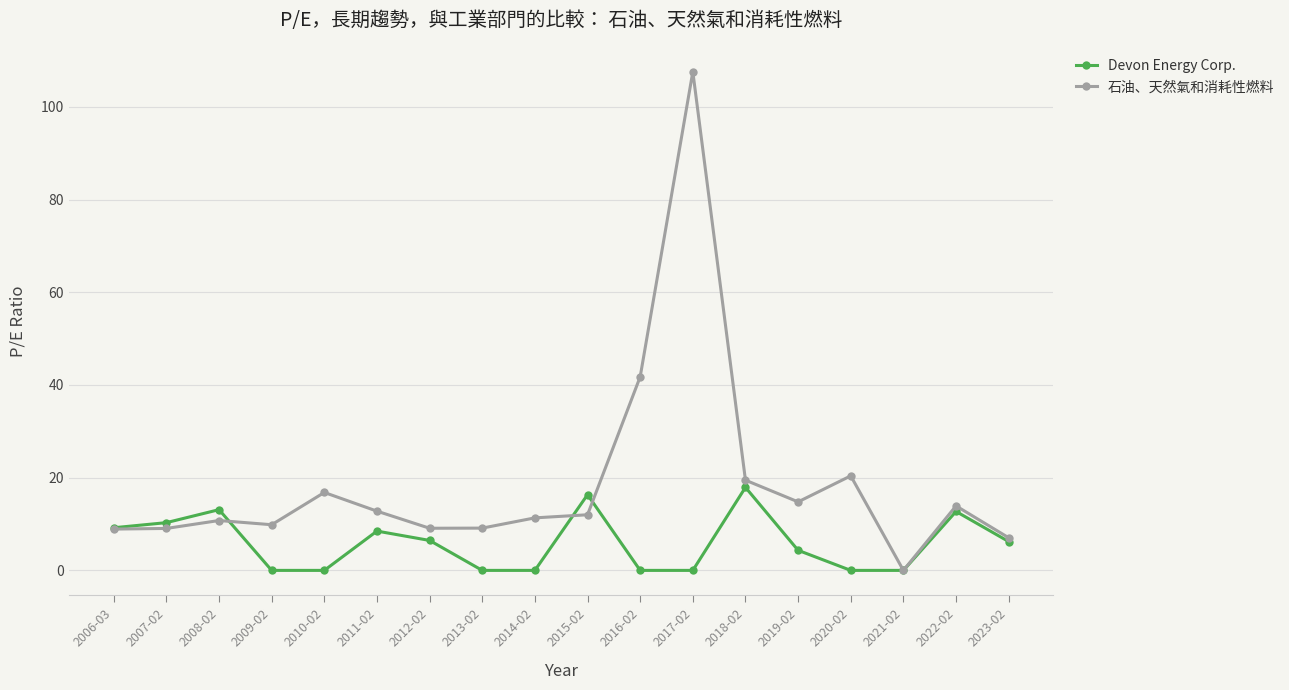

What is the spread (max minus min) of values at 2023-02?

0.8